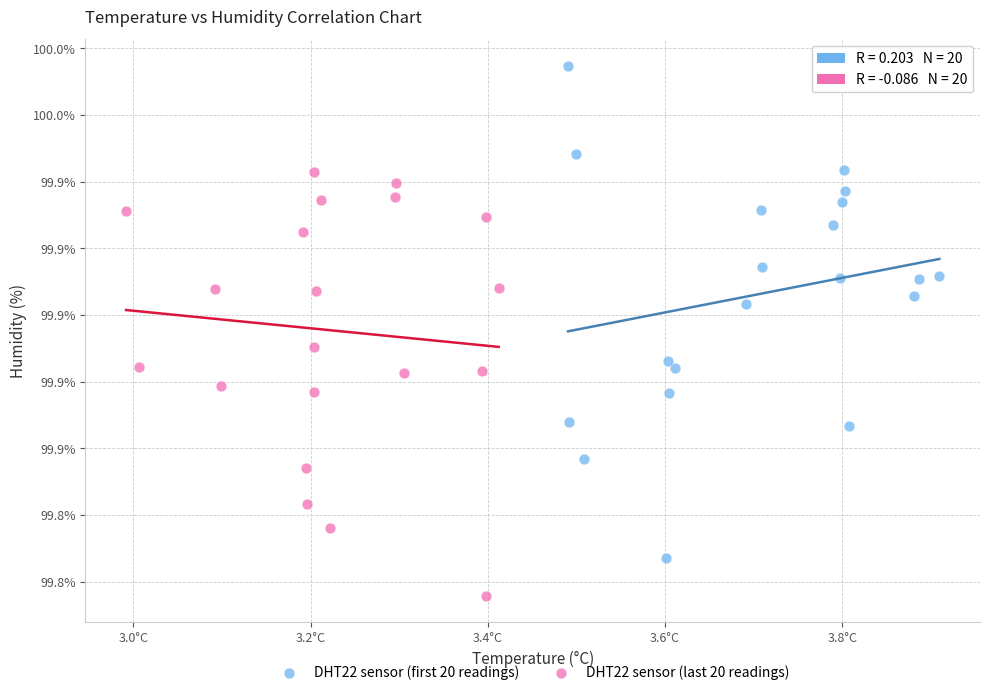

Which series reaches the minimum Y coordinate?

DHT22 sensor (last 20 readings)